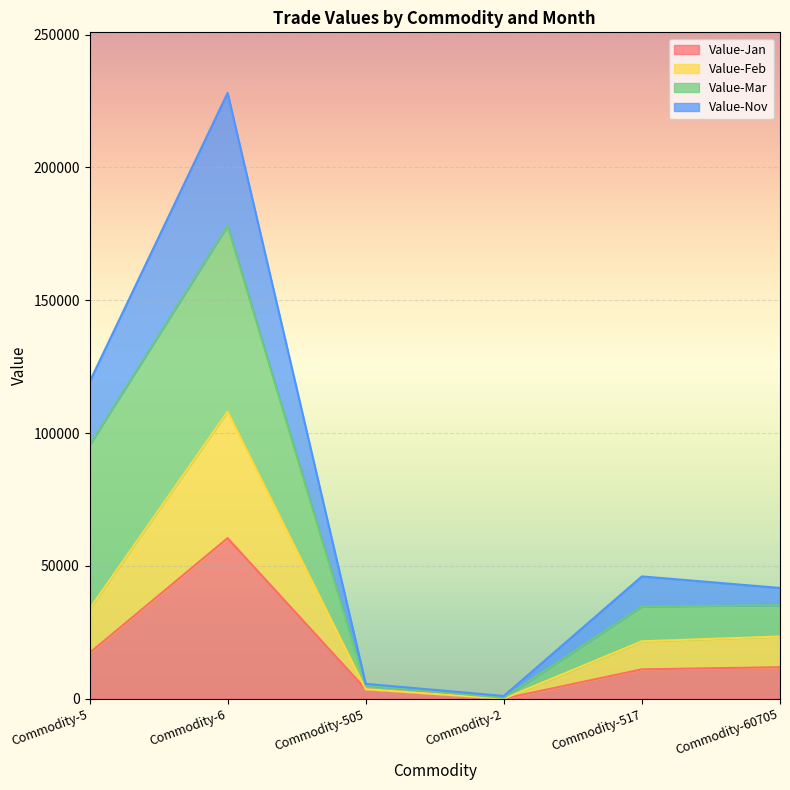

The value of Value-Feb at Commodity-5 is 45330. True or false?

False